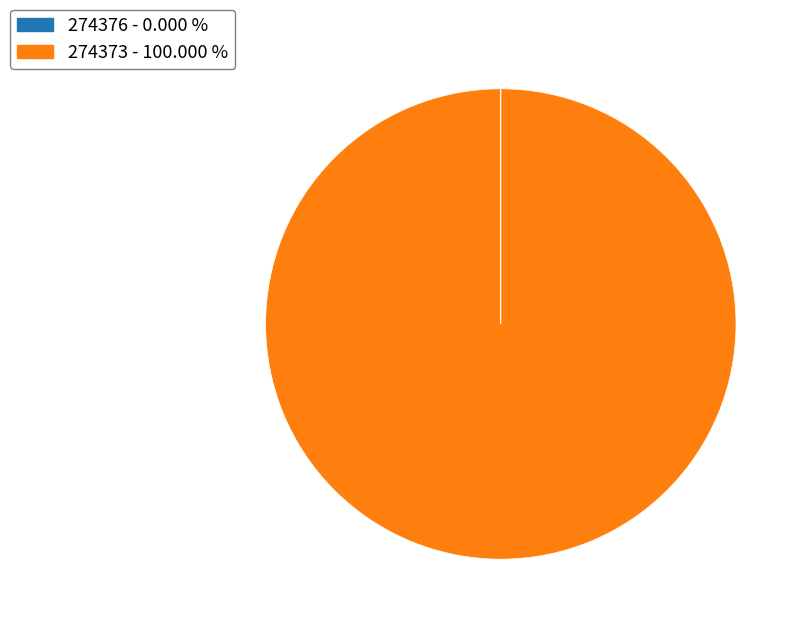

Which category accounts for the majority?

274373